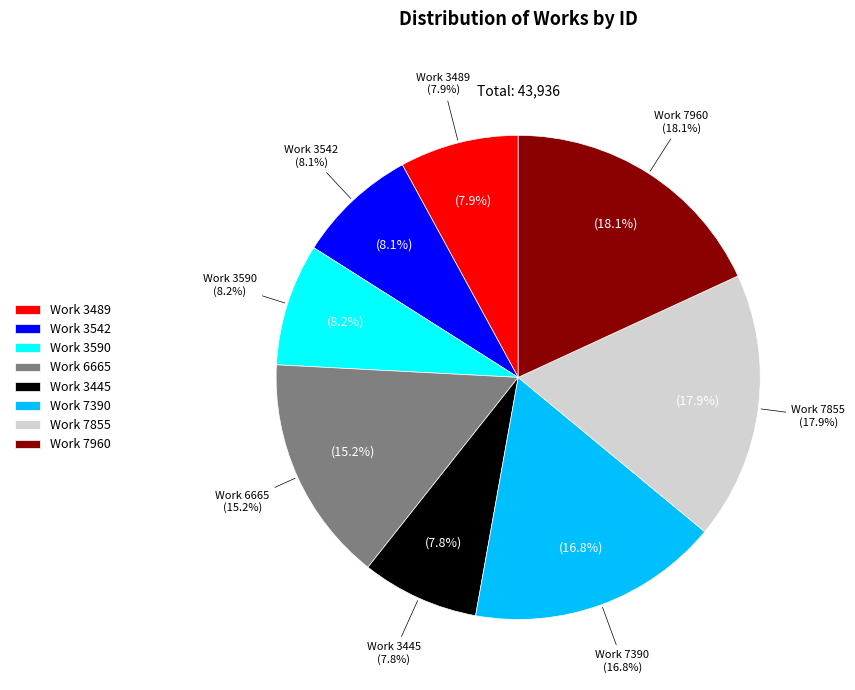

Is it true that Work 7960
(2014-07-08) is 19% of the pie?

False